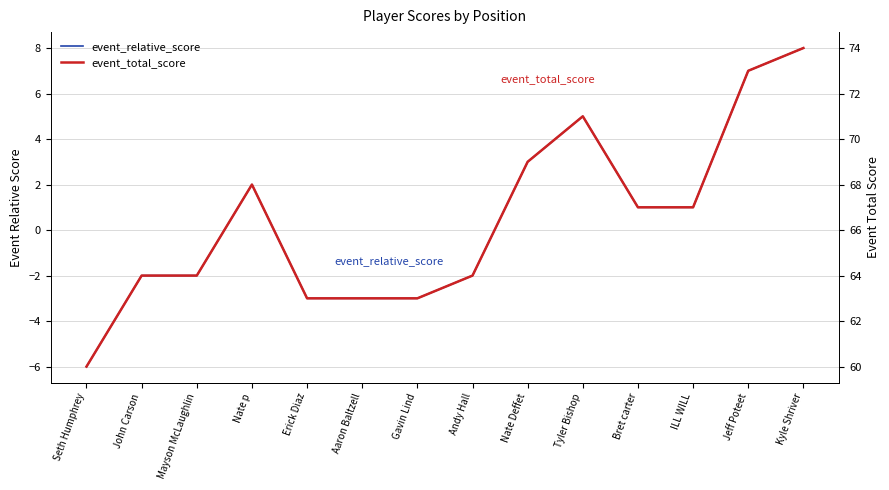

Rank the series by their average value, from highest to lowest.

event_total_score, event_relative_score